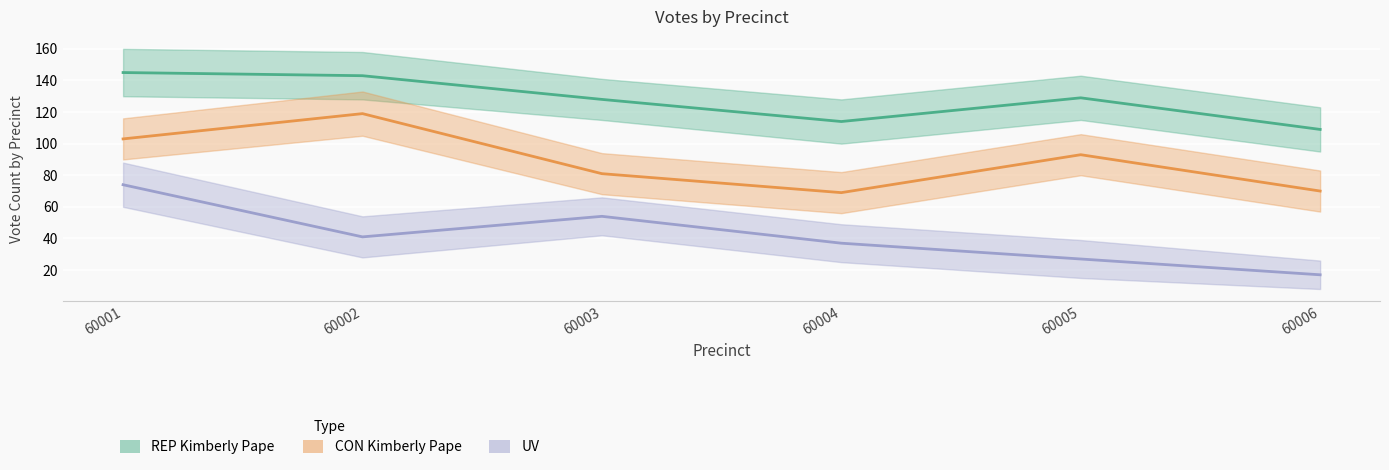

What is the sum of all UV values?

250